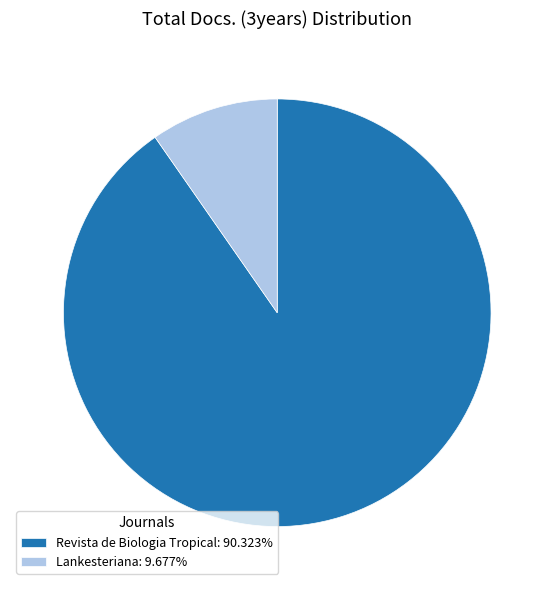

True or false: Revista de Biologia Tropical accounts for 90% of the total.

True